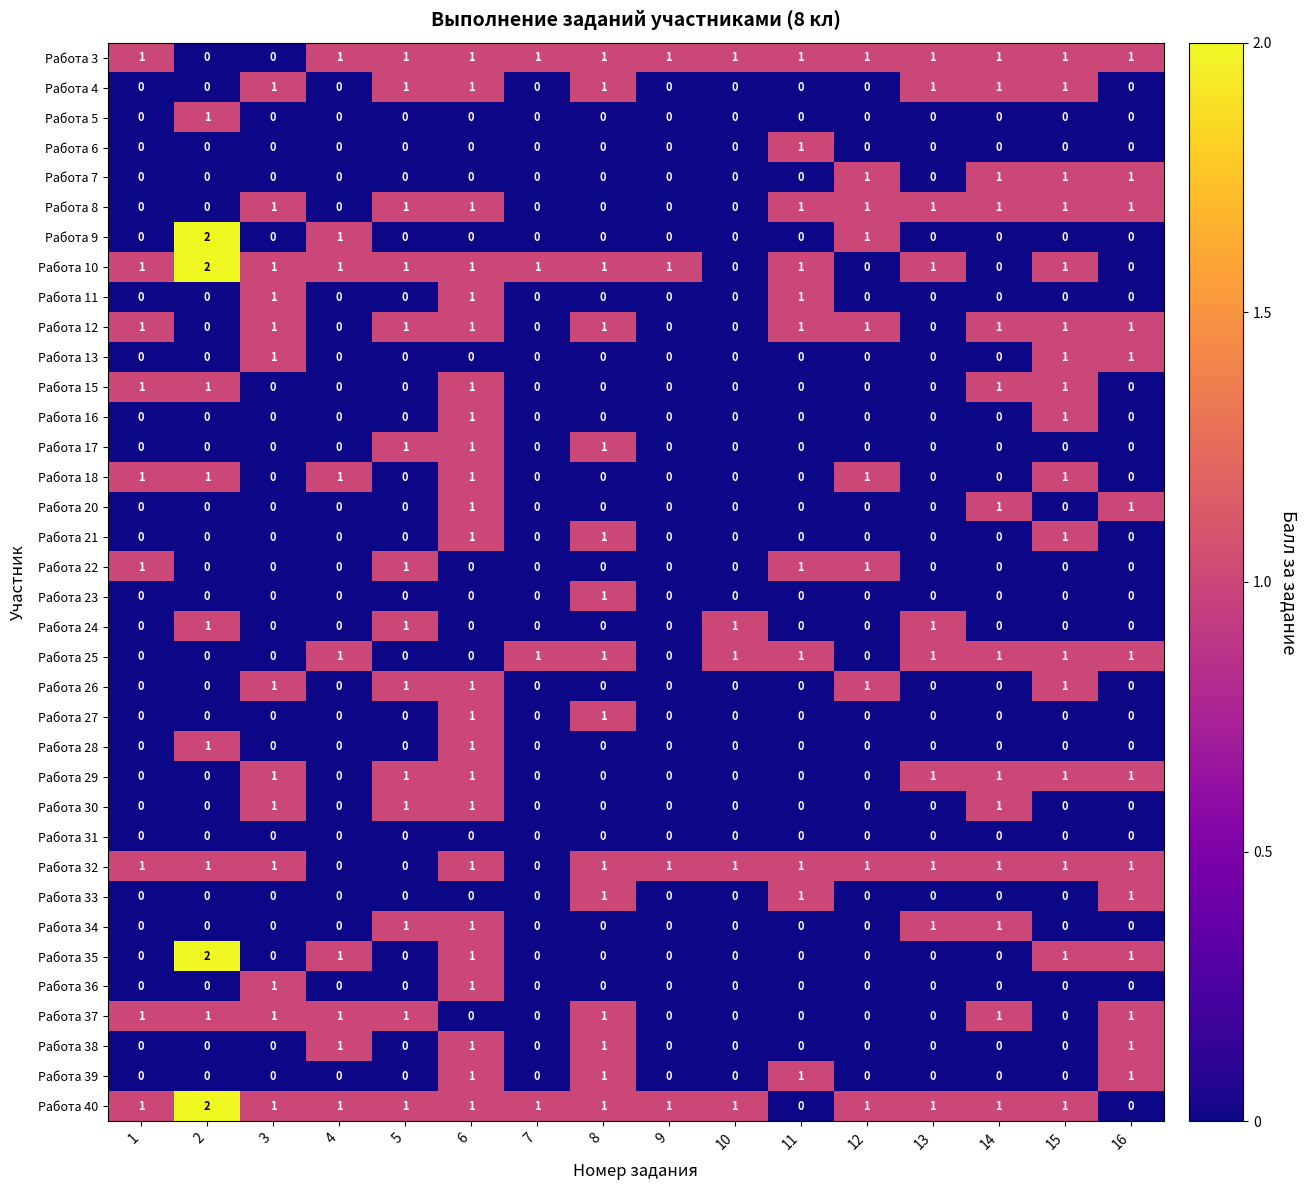

At which category is the sum across all series the highest?

6